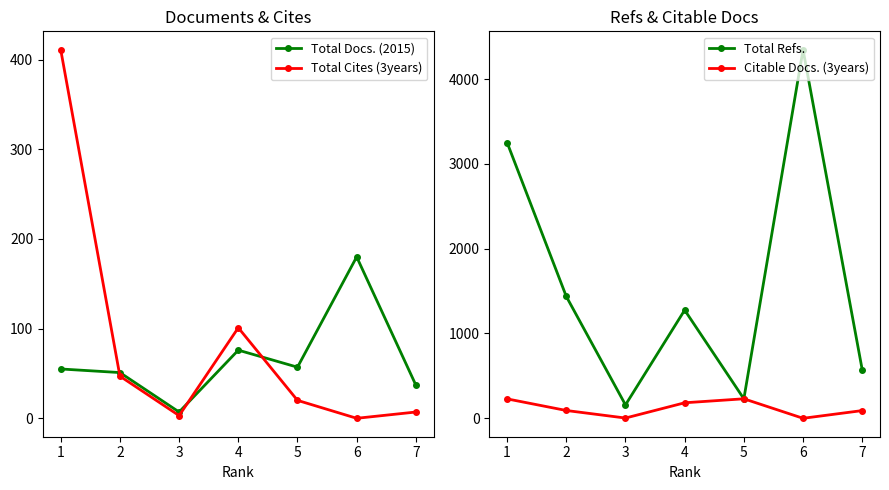

How many interior local valleys does the Total Refs. series have?

2